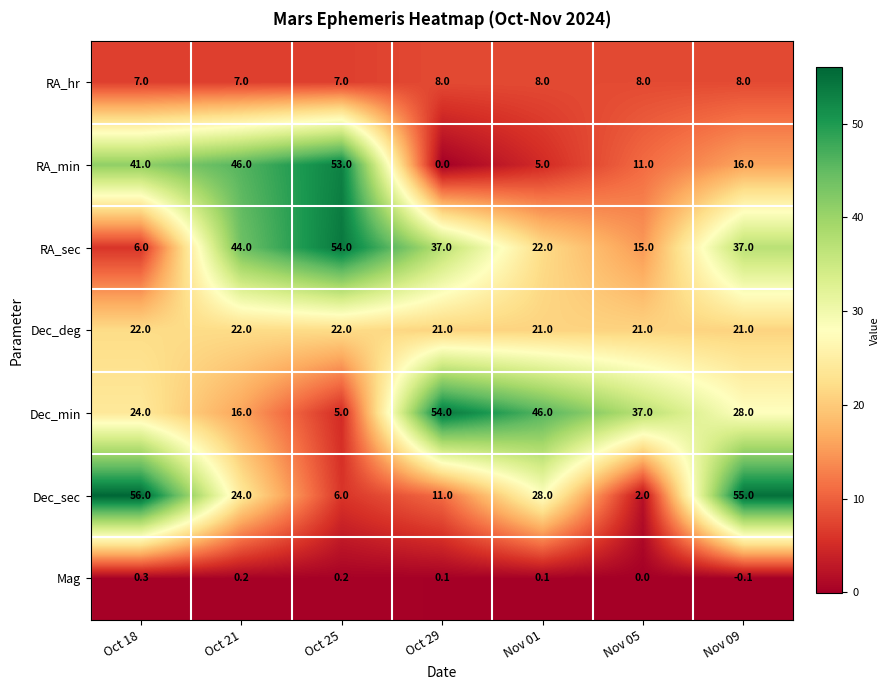

Count the number of data series in this chart.

7